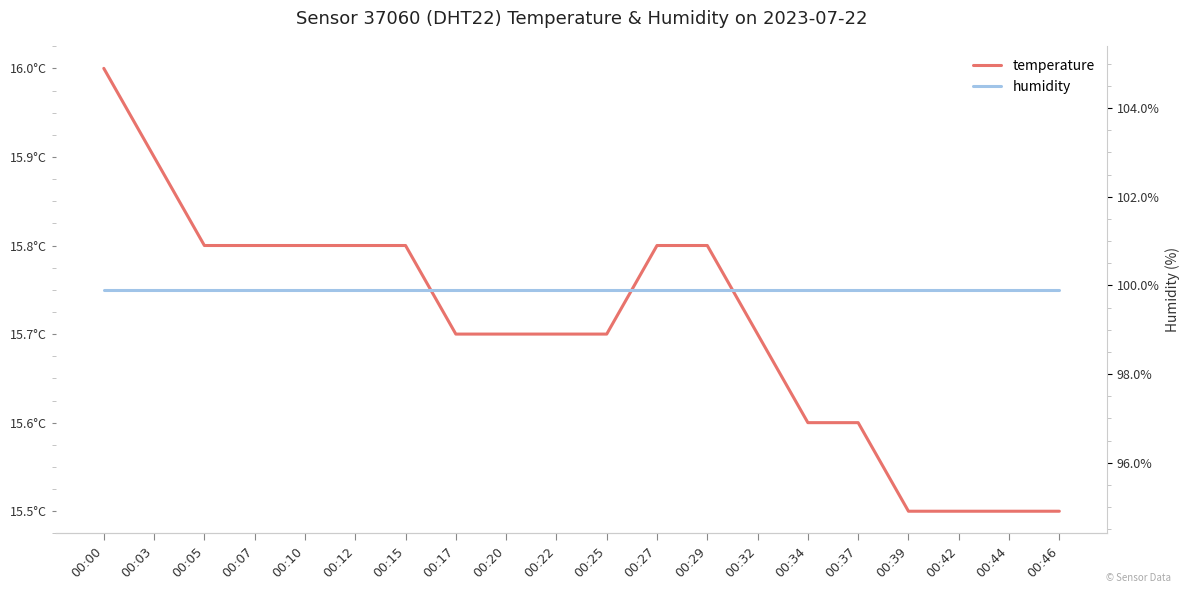

What is the sum of all temperature values?

314.2